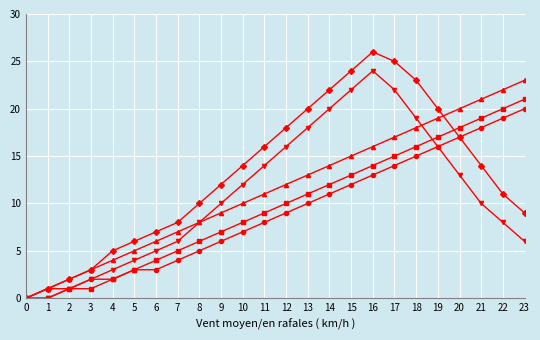

What is the maximum value shown in the chart?

26